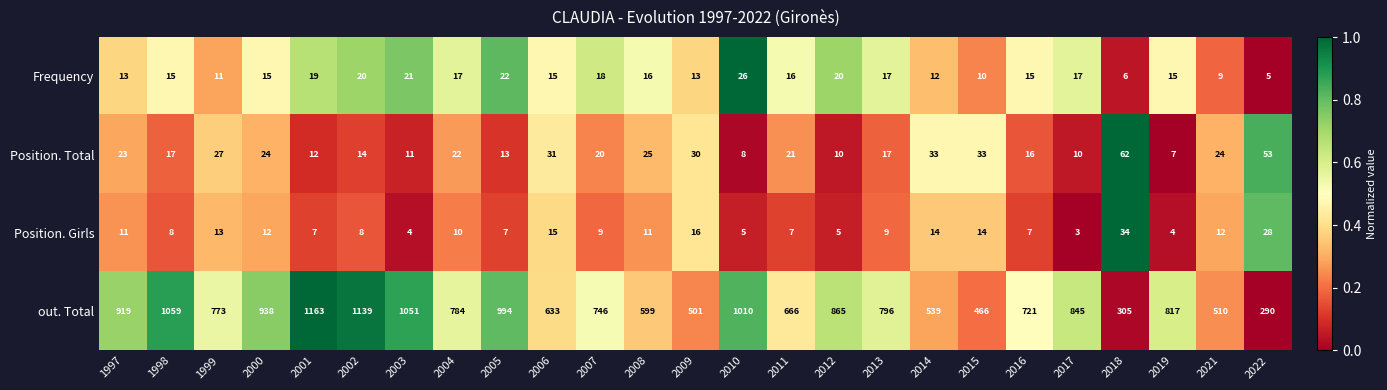

Which series has the largest range (max minus min)?

out. Total